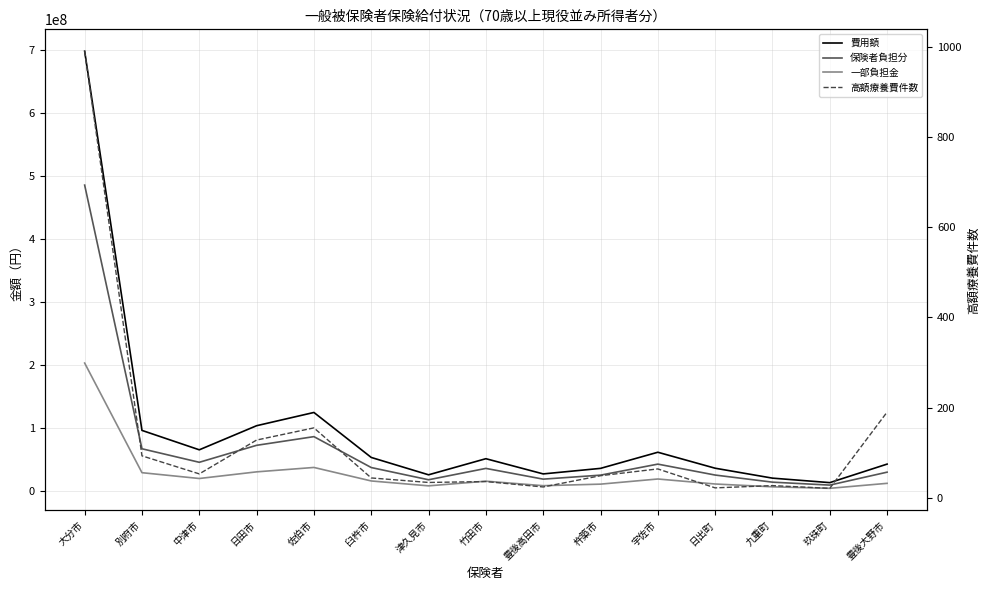

True or false: 費用額 and 保険者負担分 cross at least once.

False